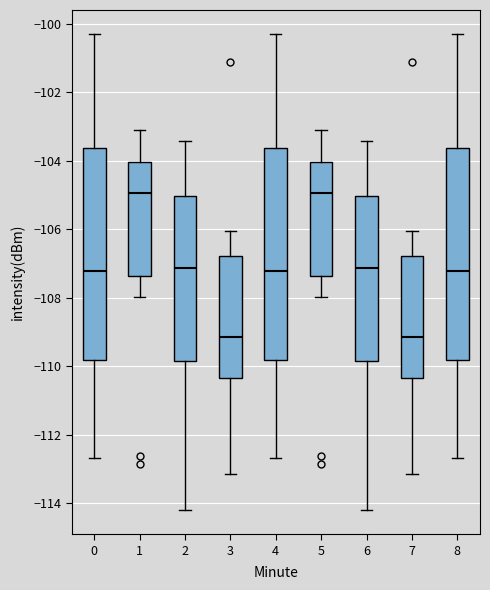

Reading left to right, read every box against the y-axis: the position of its median line, the range the box covers, and the ends of its whiskers. The values are not printed on the chart, so give them approximately, as read against the axis.

0: median -107.2, box -109.8 to -103.6, whiskers -112.6 to -100.2
1: median -105.0, box -107.4 to -104.0, whiskers -108.0 to -103.2
2: median -107.2, box -109.8 to -105.0, whiskers -114.2 to -103.4
3: median -109.2, box -110.4 to -106.8, whiskers -113.2 to -106.0
4: median -107.2, box -109.8 to -103.6, whiskers -112.6 to -100.2
5: median -105.0, box -107.4 to -104.0, whiskers -108.0 to -103.2
6: median -107.2, box -109.8 to -105.0, whiskers -114.2 to -103.4
7: median -109.2, box -110.4 to -106.8, whiskers -113.2 to -106.0
8: median -107.2, box -109.8 to -103.6, whiskers -112.6 to -100.2